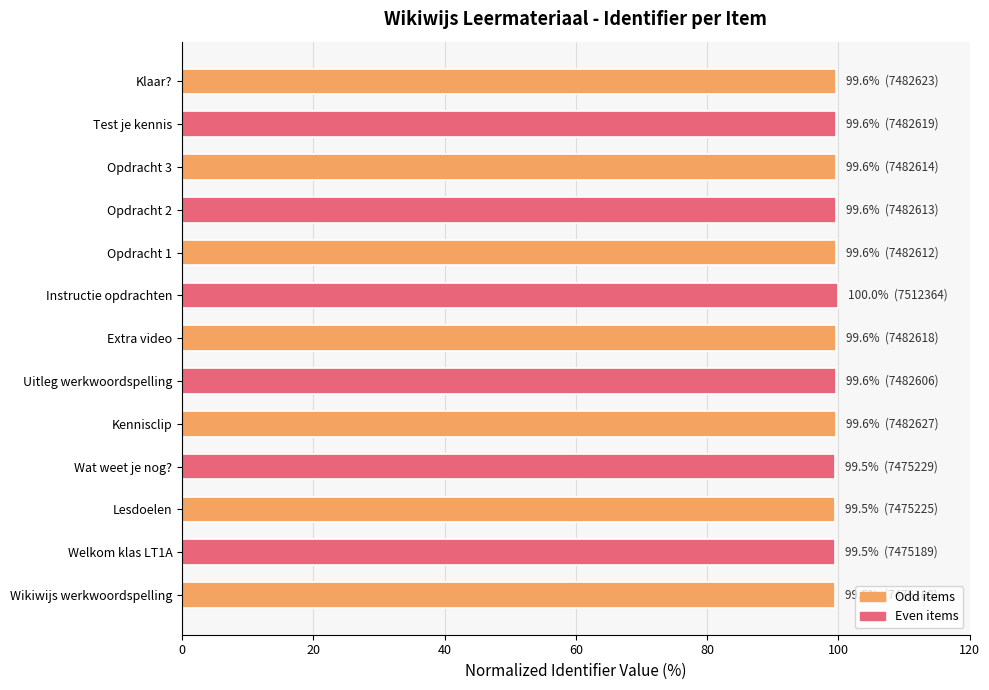

What value does the data have at Kennisclip?

99.6